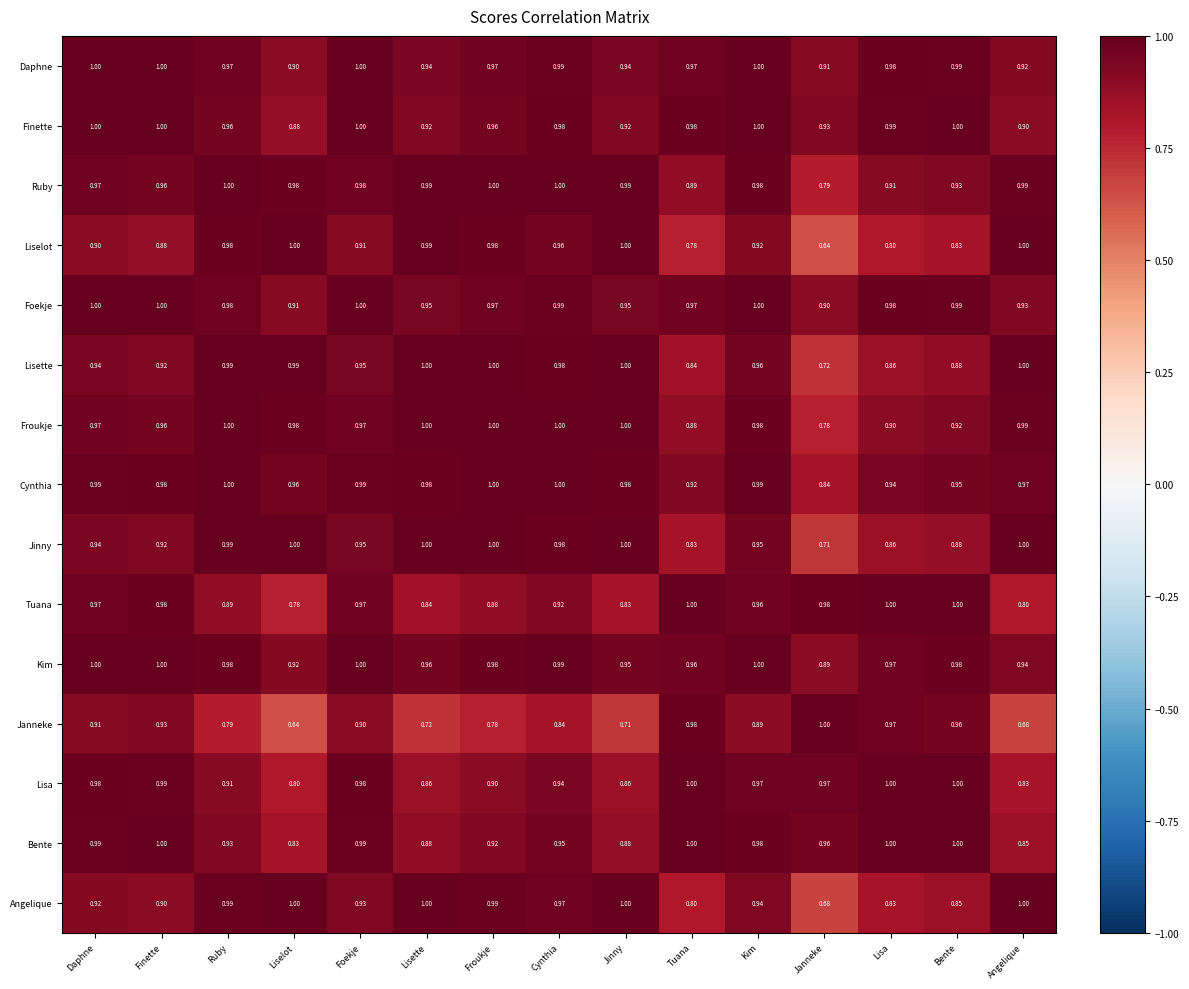

Which series changed the most between Tuana and Angelique?

Janneke